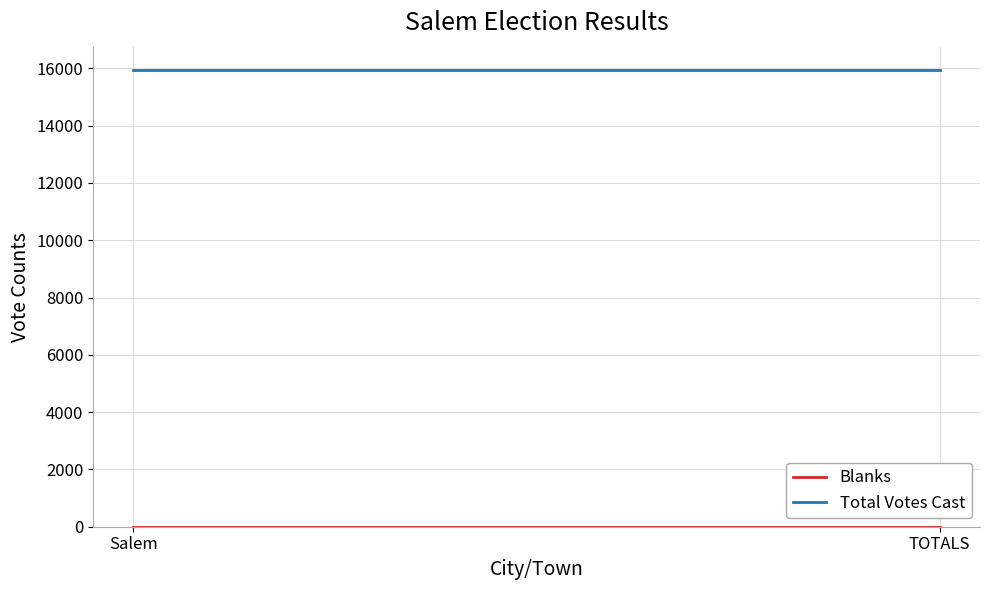

What is the sum of the Blanks values at Salem and TOTALS?

6